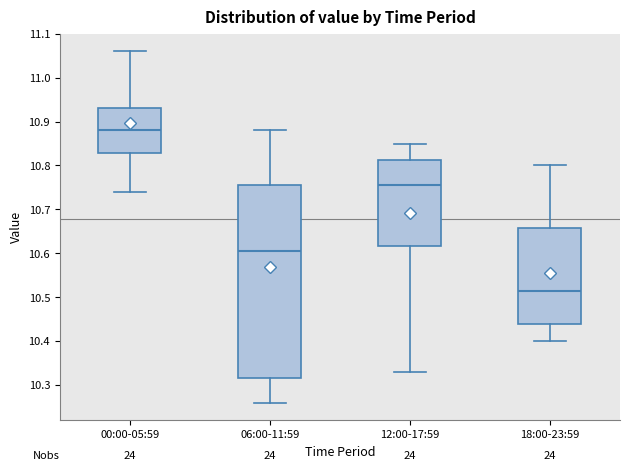

Reading left to right, read every box against the y-axis: the position of its median line, the range the box covers, and the ends of its whiskers. The values are not printed on the chart, so give them approximately, as read against the axis.

00:00-05:59: median 10.88, box 10.83 to 10.93, whiskers 10.74 to 11.06
06:00-11:59: median 10.61, box 10.32 to 10.76, whiskers 10.26 to 10.88
12:00-17:59: median 10.76, box 10.62 to 10.81, whiskers 10.33 to 10.85
18:00-23:59: median 10.52, box 10.44 to 10.66, whiskers 10.40 to 10.80